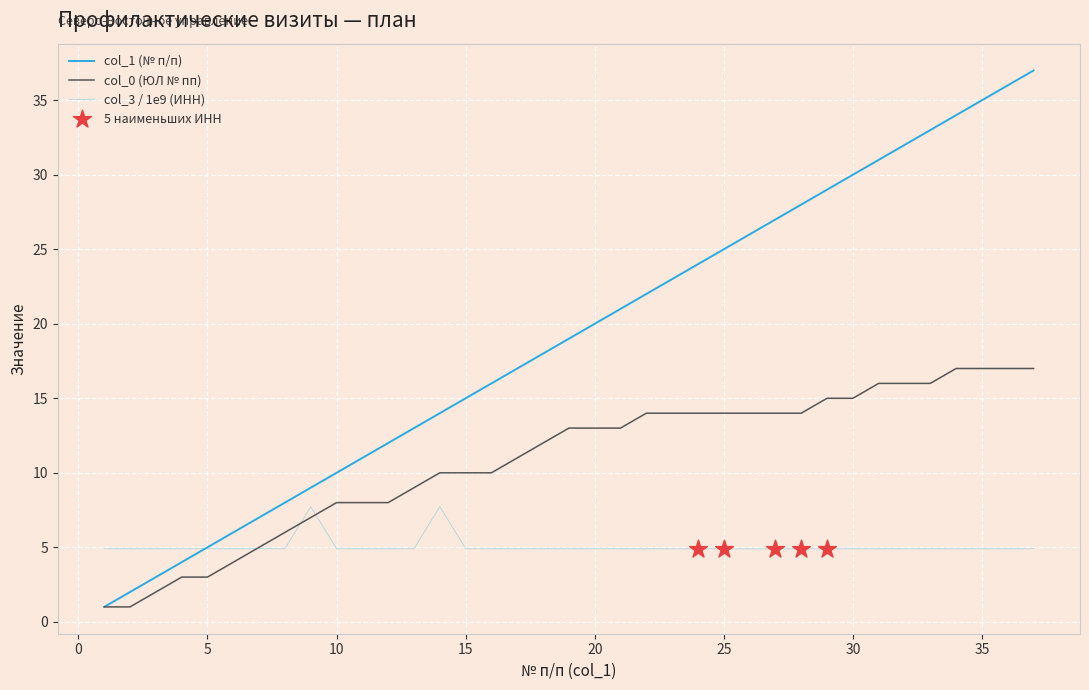

Does the chart have visible grid lines?

Yes